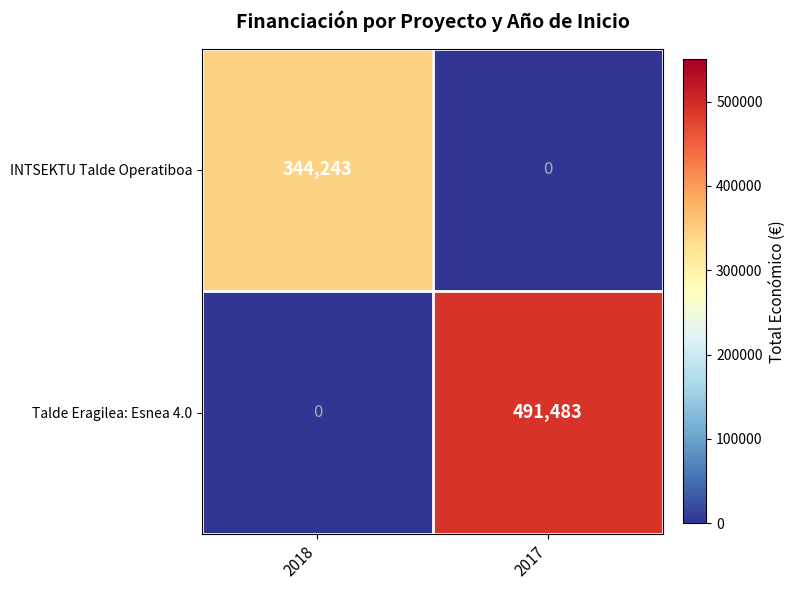

List the series in order of their overall mean, highest first.

Talde Eragilea: Esnea 4.0, INTSEKTU Talde Operatiboa